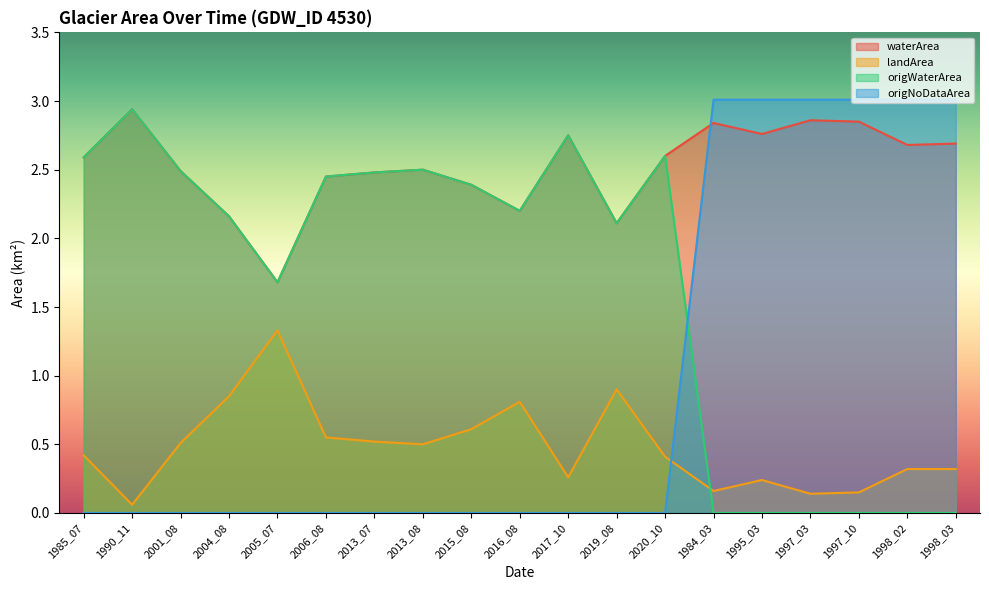

In landArea, how many points are lower than both neighbors (excluding endpoints)?

5